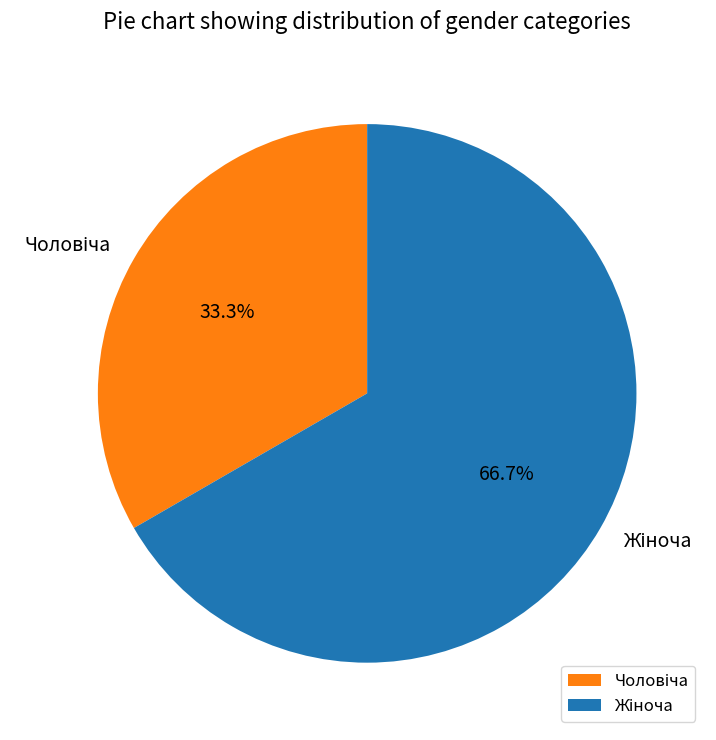

To the nearest percent, what is the average slice percentage?

50%